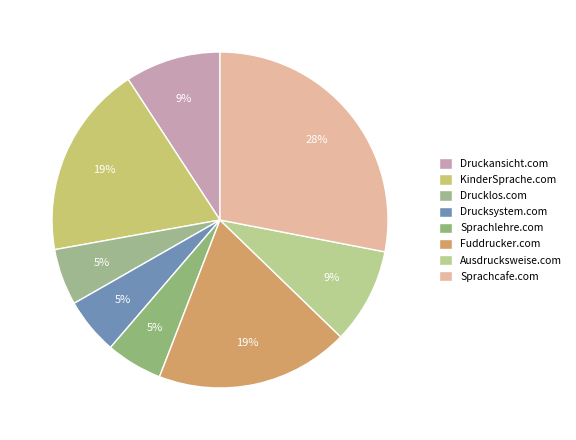

How many segments does this pie chart have?

8